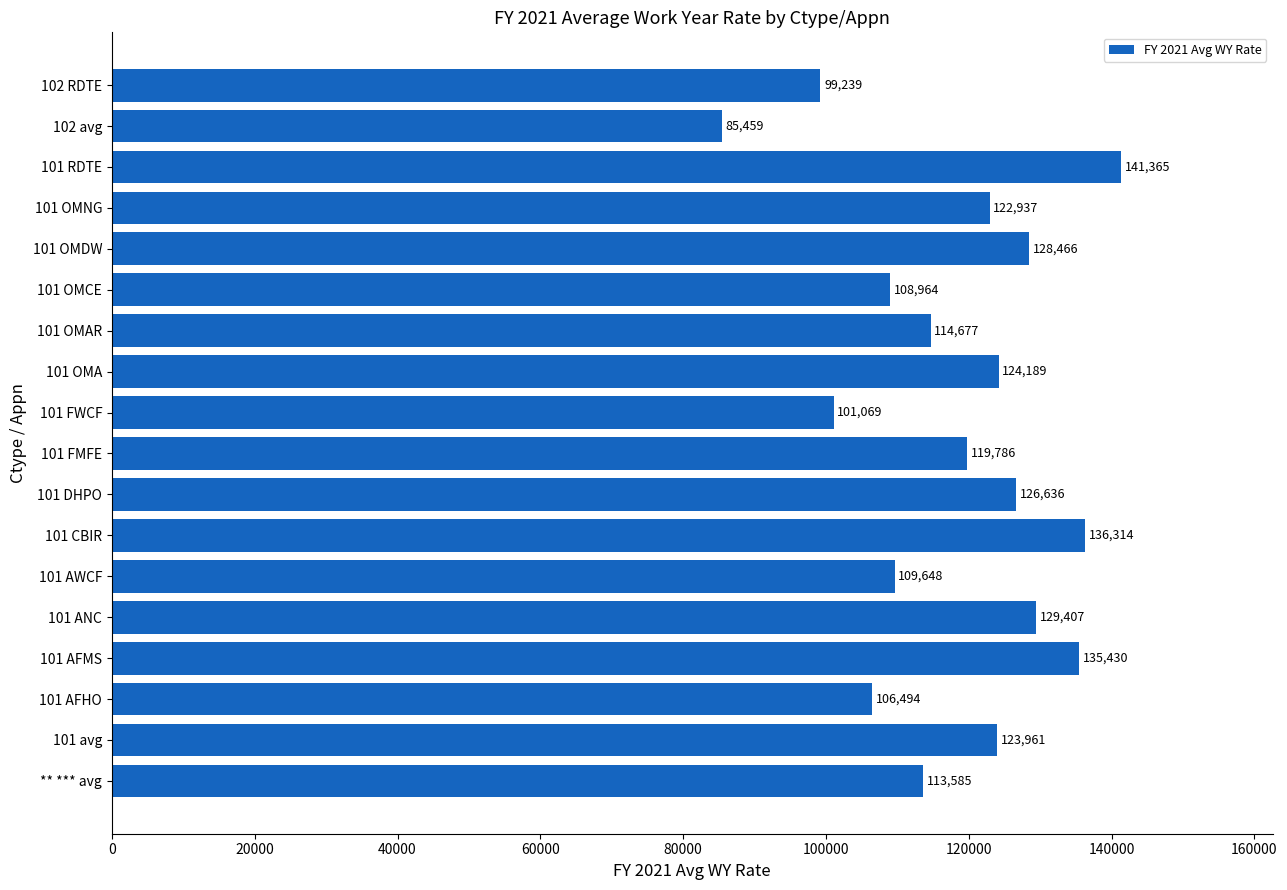

List the labels in order of value, smallest first.

102 avg, 102 RDTE, 101 FWCF, 101 AFHO, 101 OMCE, 101 AWCF, ** *** avg, 101 OMAR, 101 FMFE, 101 OMNG, 101 avg, 101 OMA, 101 DHPO, 101 OMDW, 101 ANC, 101 AFMS, 101 CBIR, 101 RDTE